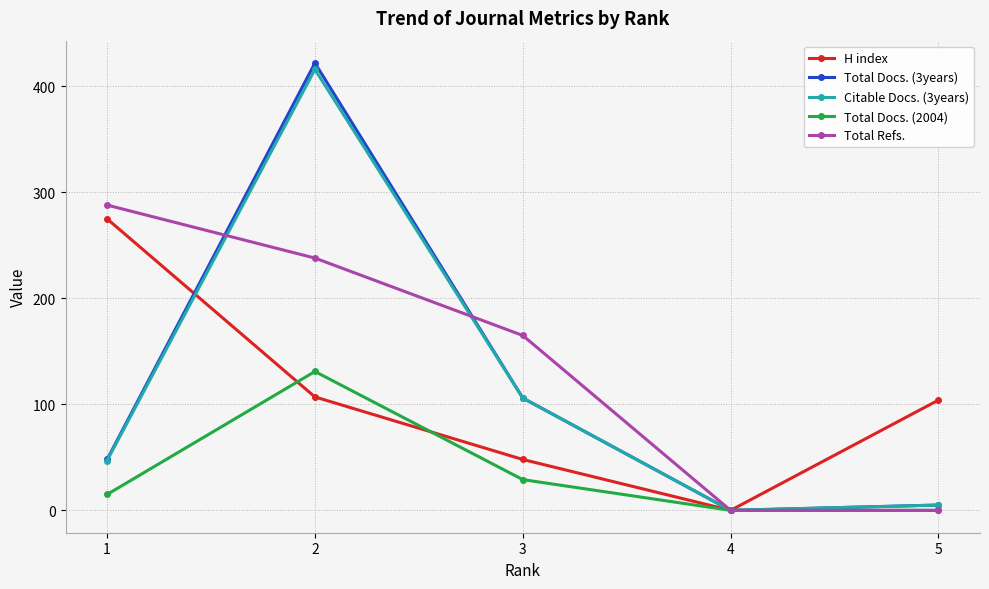

How many lines are shown in the chart?

5